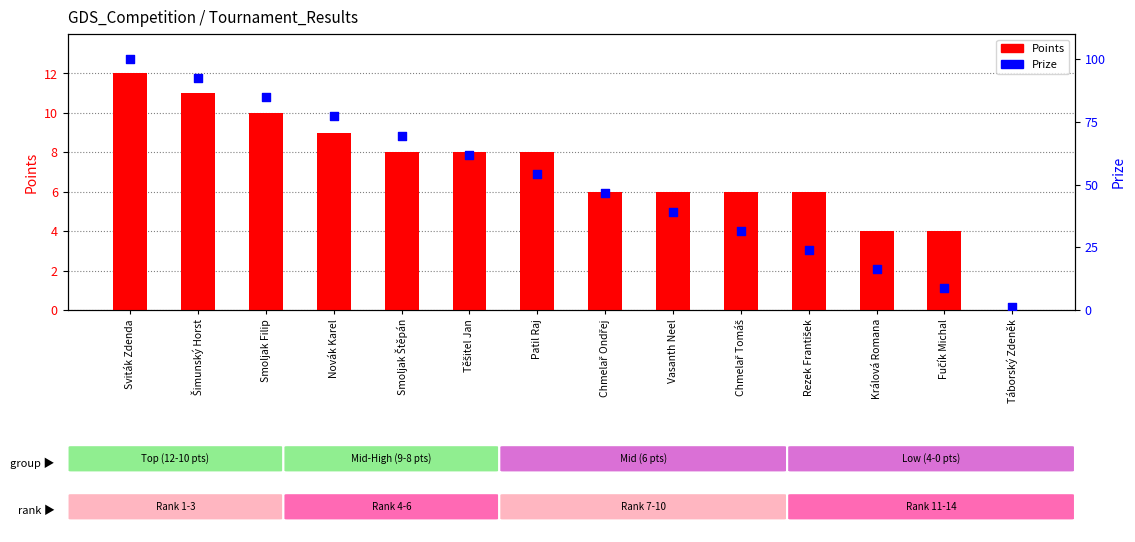

Which series contains the lowest Y value?

Points